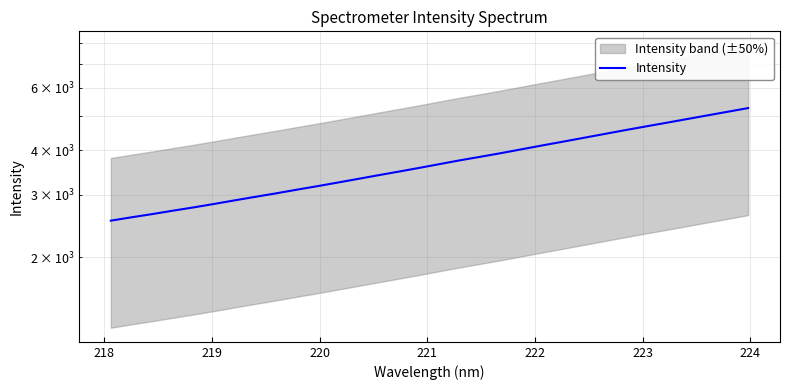

What is the difference between the maximum and minimum values?

2718.7